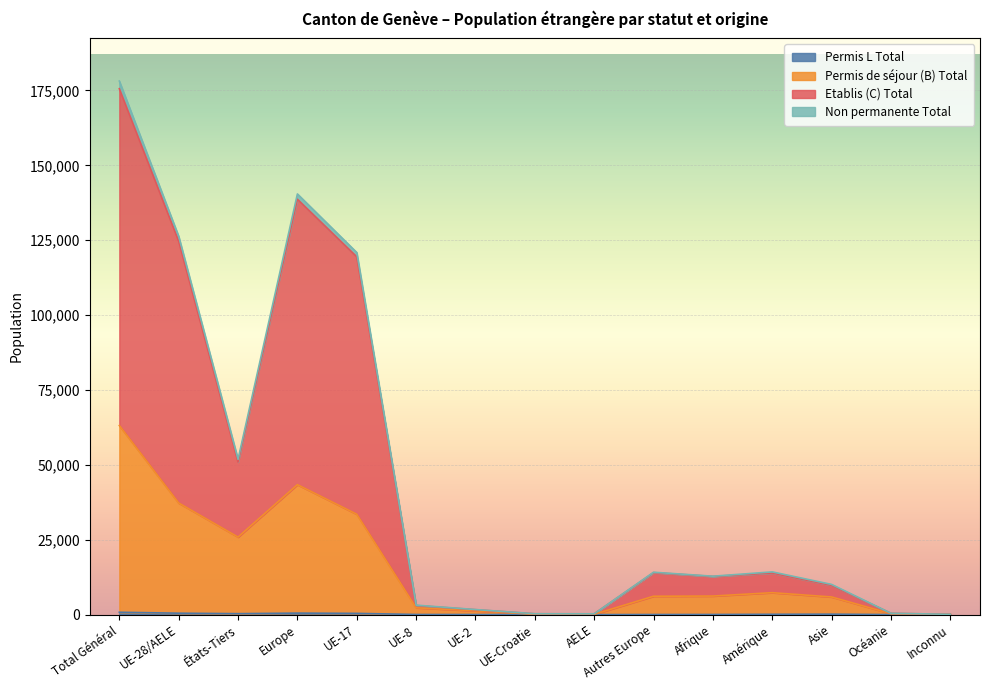

At which label does Etablis (C) Total first exceed 12743?

Total Général